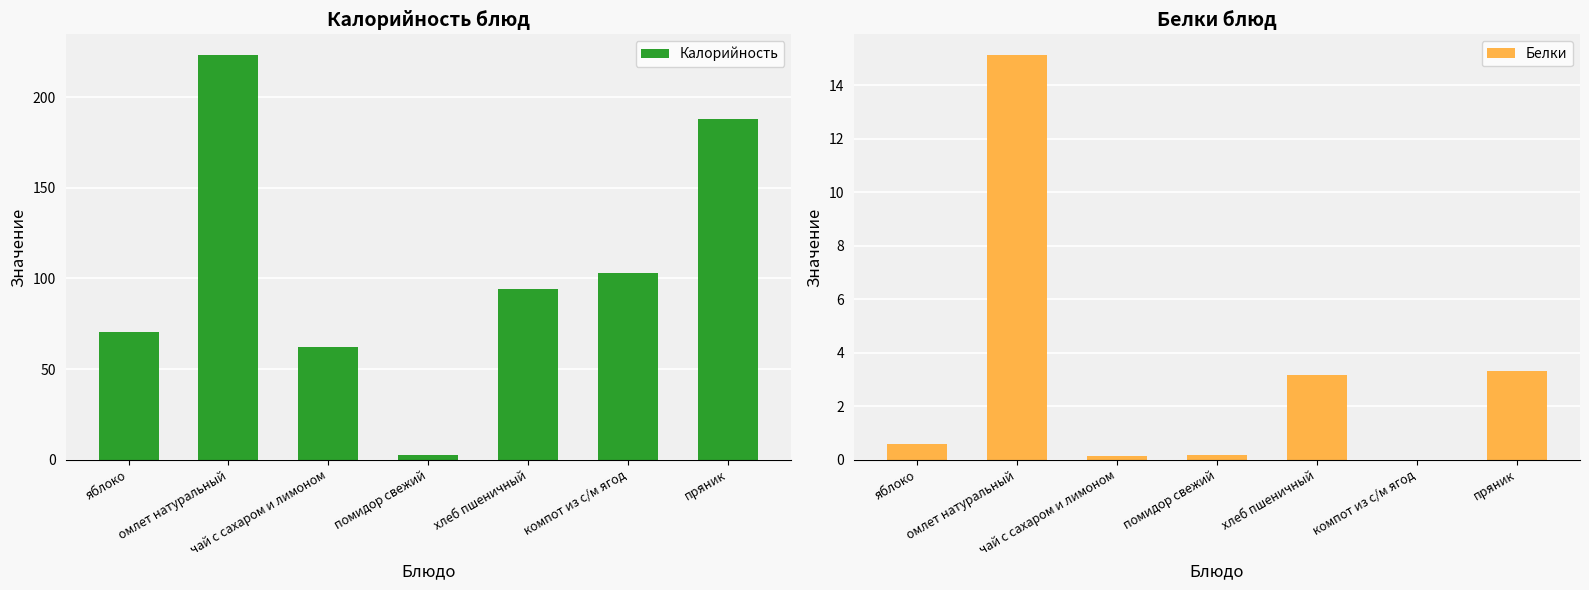

Are the bars grouped side by side (vs. stacked)?

Yes